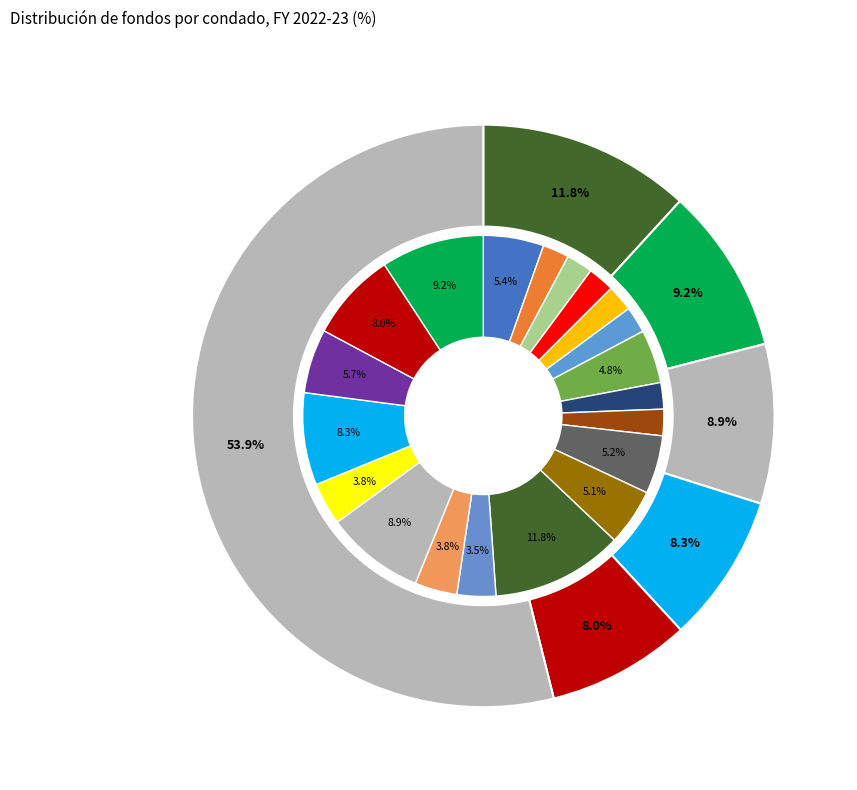

What portion of the pie excludes Riverside?

91.7%